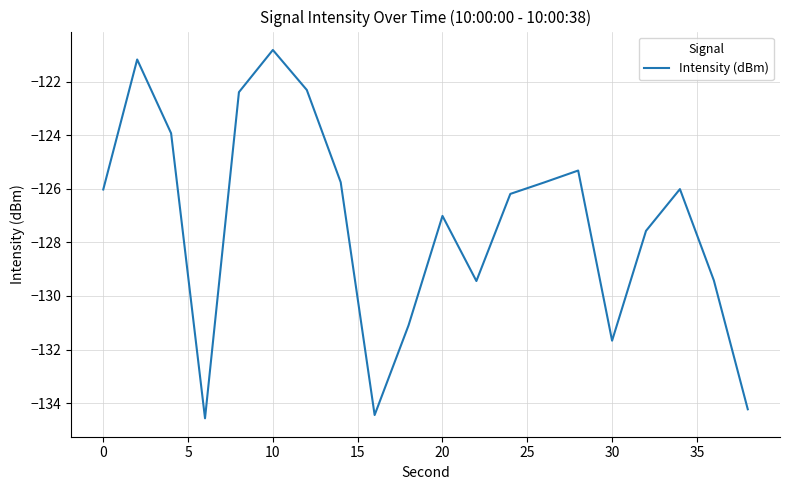

True or false: the data has more than 0 interior local peaks.

True